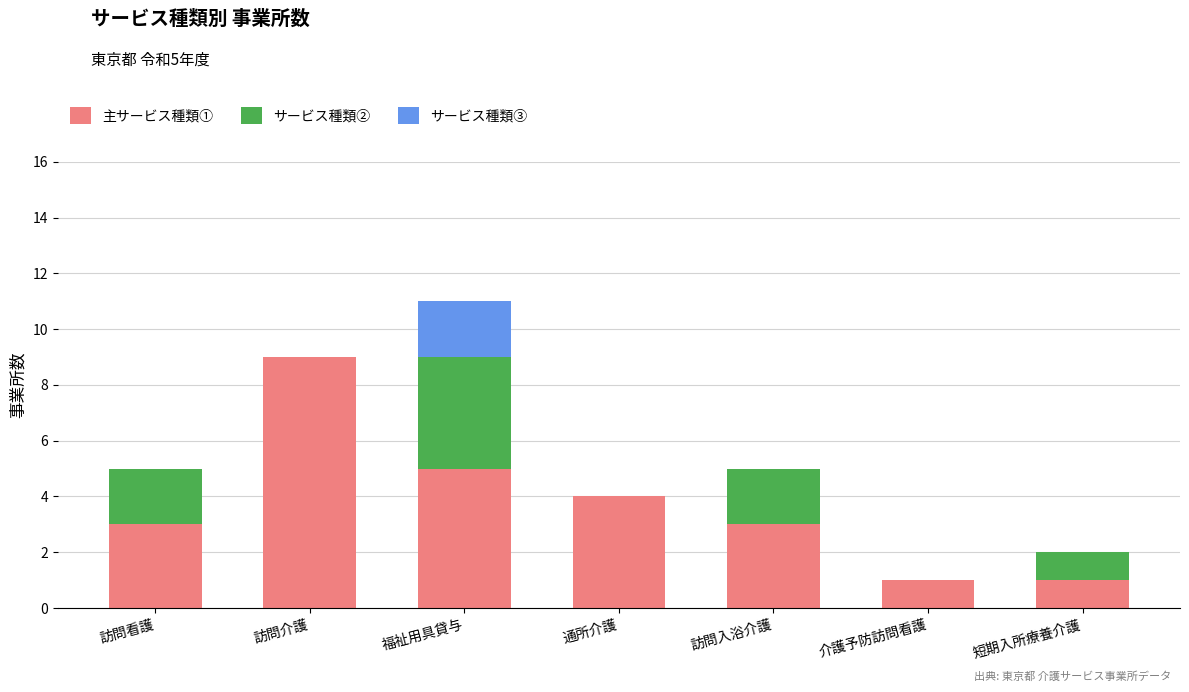

Which category has the highest value in the 主サービス種類① series?

訪問介護